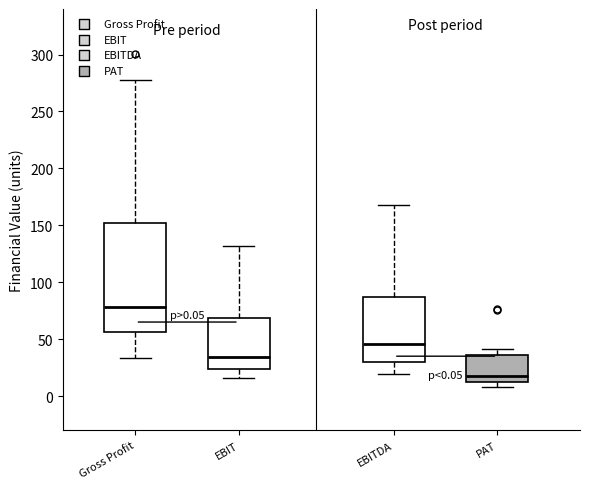

Which box's median line is the highest?

Gross Profit